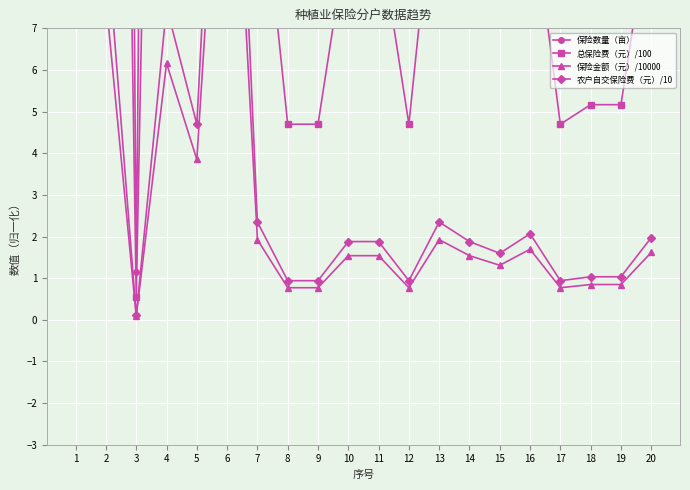

What is the spread (max minus min) of values at 3?

1.1